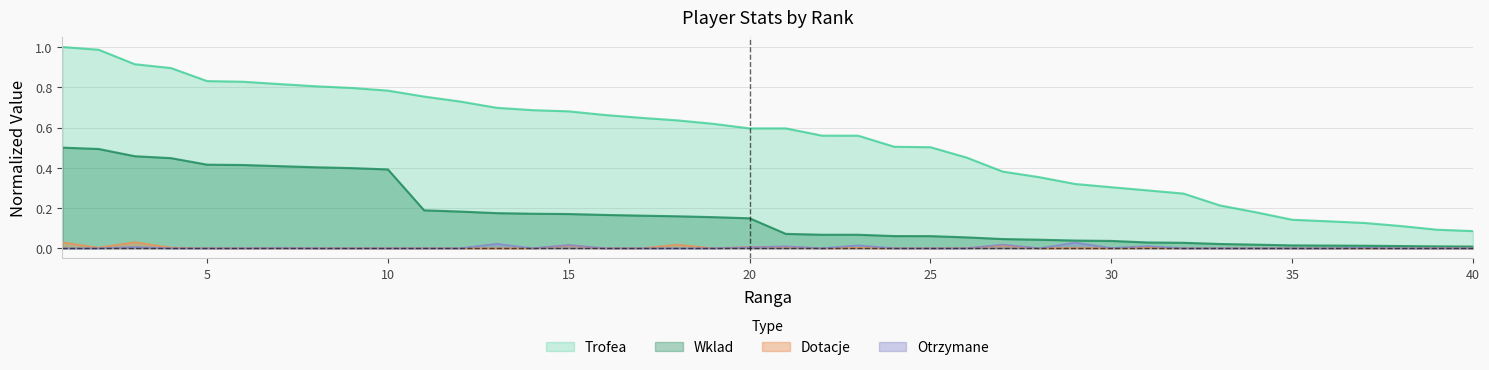

True or false: Otrzymane has a value of 0.0 at 13.

True